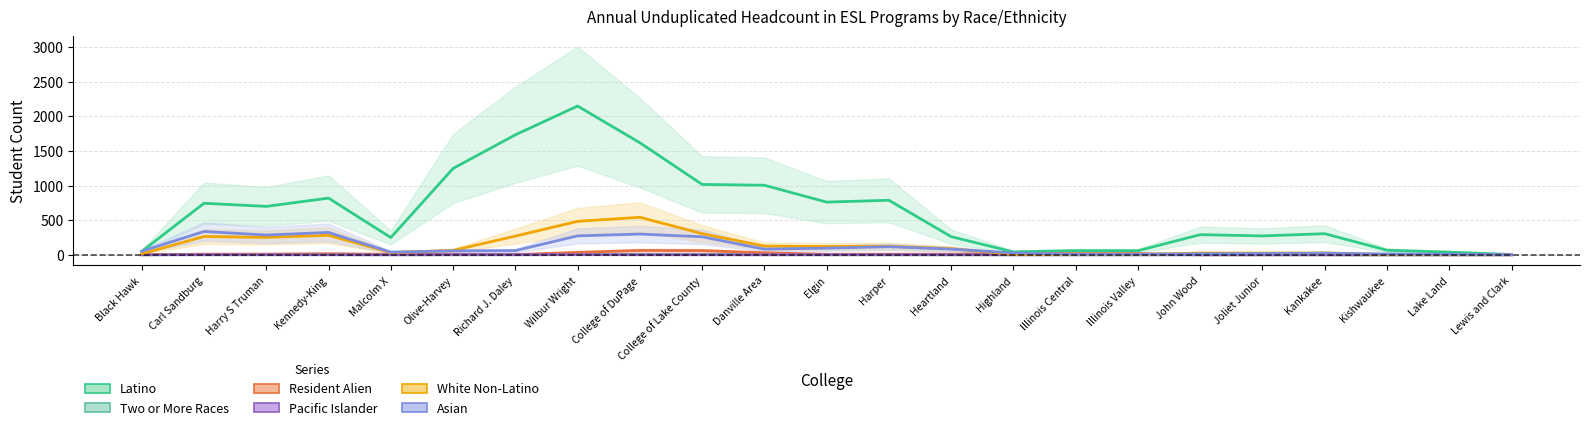

What is the label of the 11th point from the right?

Harper